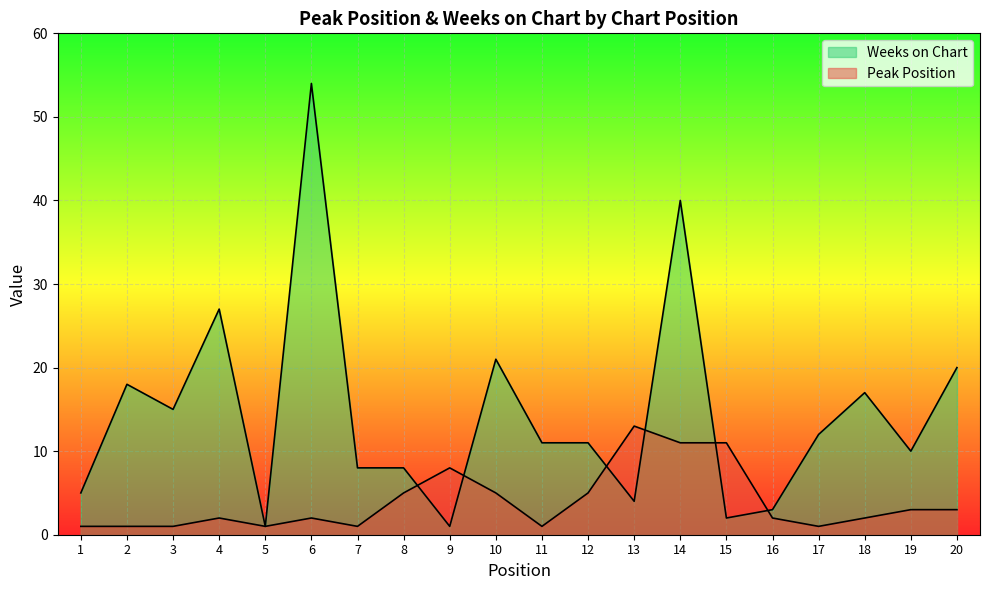

List the labels in order of Weeks on Chart value, smallest first.

5, 9, 15, 16, 13, 1, 7, 8, 19, 11, 12, 17, 3, 18, 2, 20, 10, 4, 14, 6